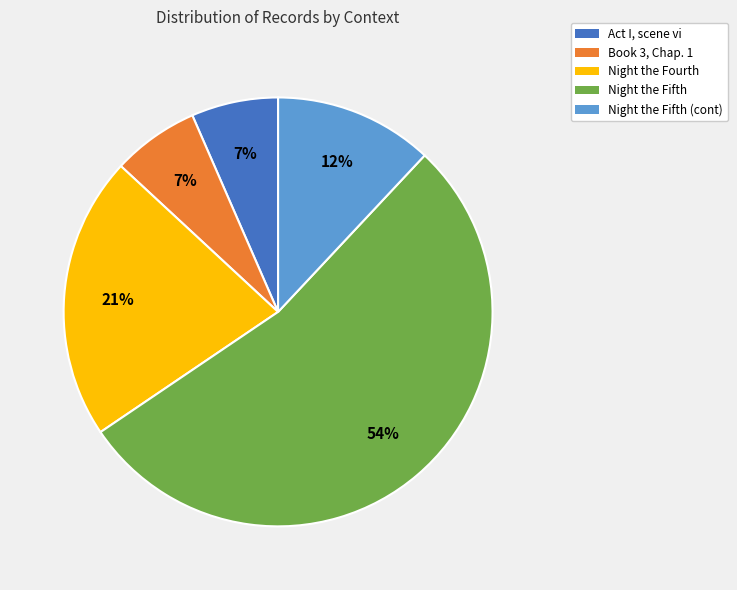

Which has a higher value, Night the Fourth or Night the Fifth?

Night the Fifth